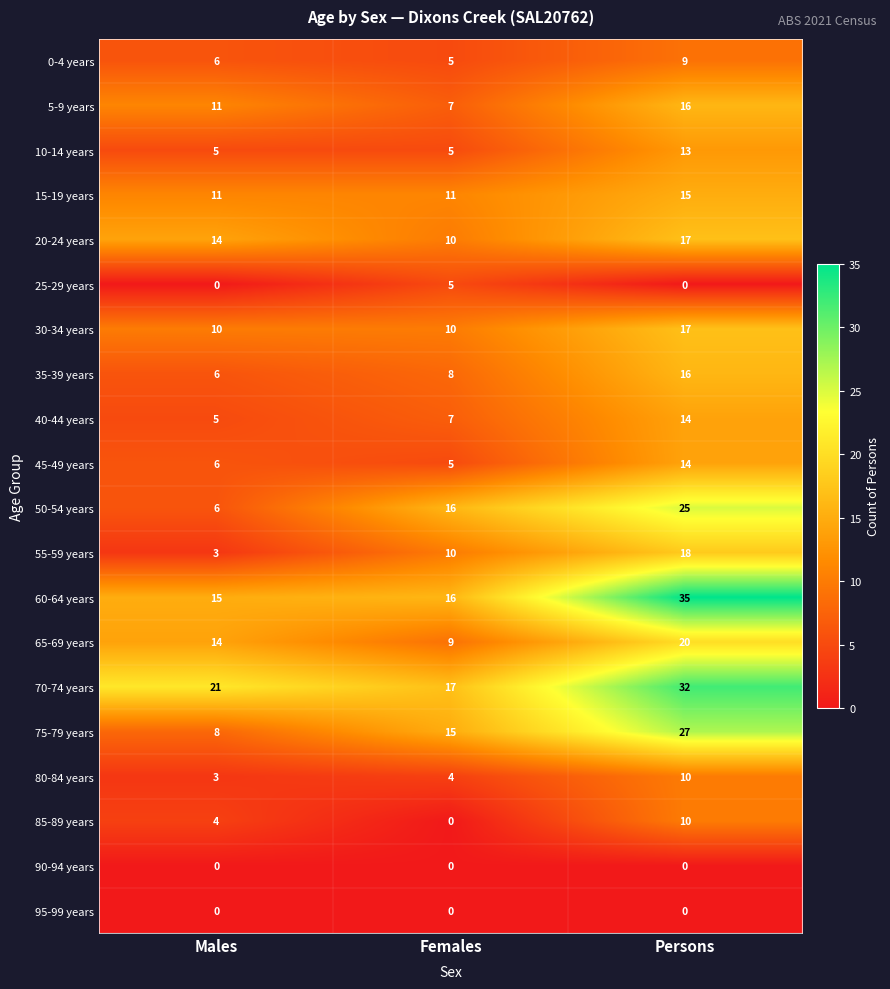

Rank the categories by 35-39 years value from lowest to highest.

Males, Females, Persons